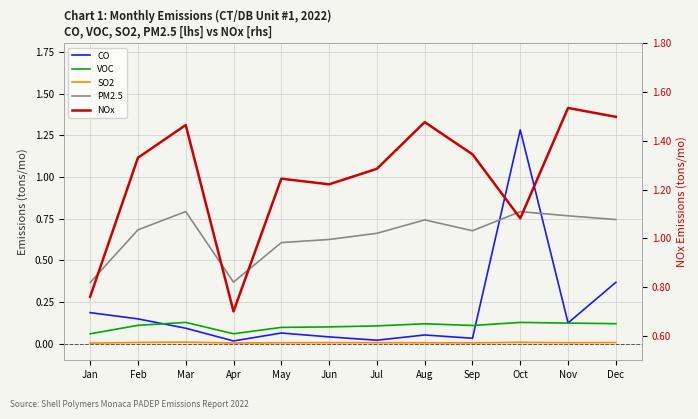

What is the highest value of the VOC Emissions (tons/mo) series?

0.1